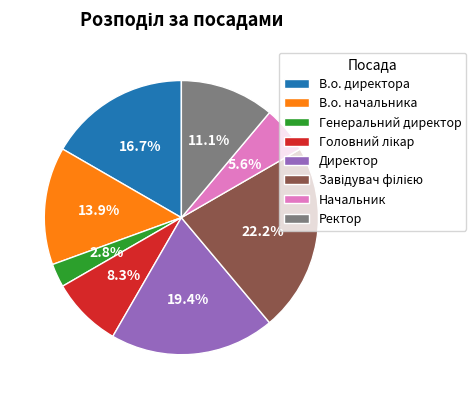

To the nearest percent, what is the average slice percentage?

12%